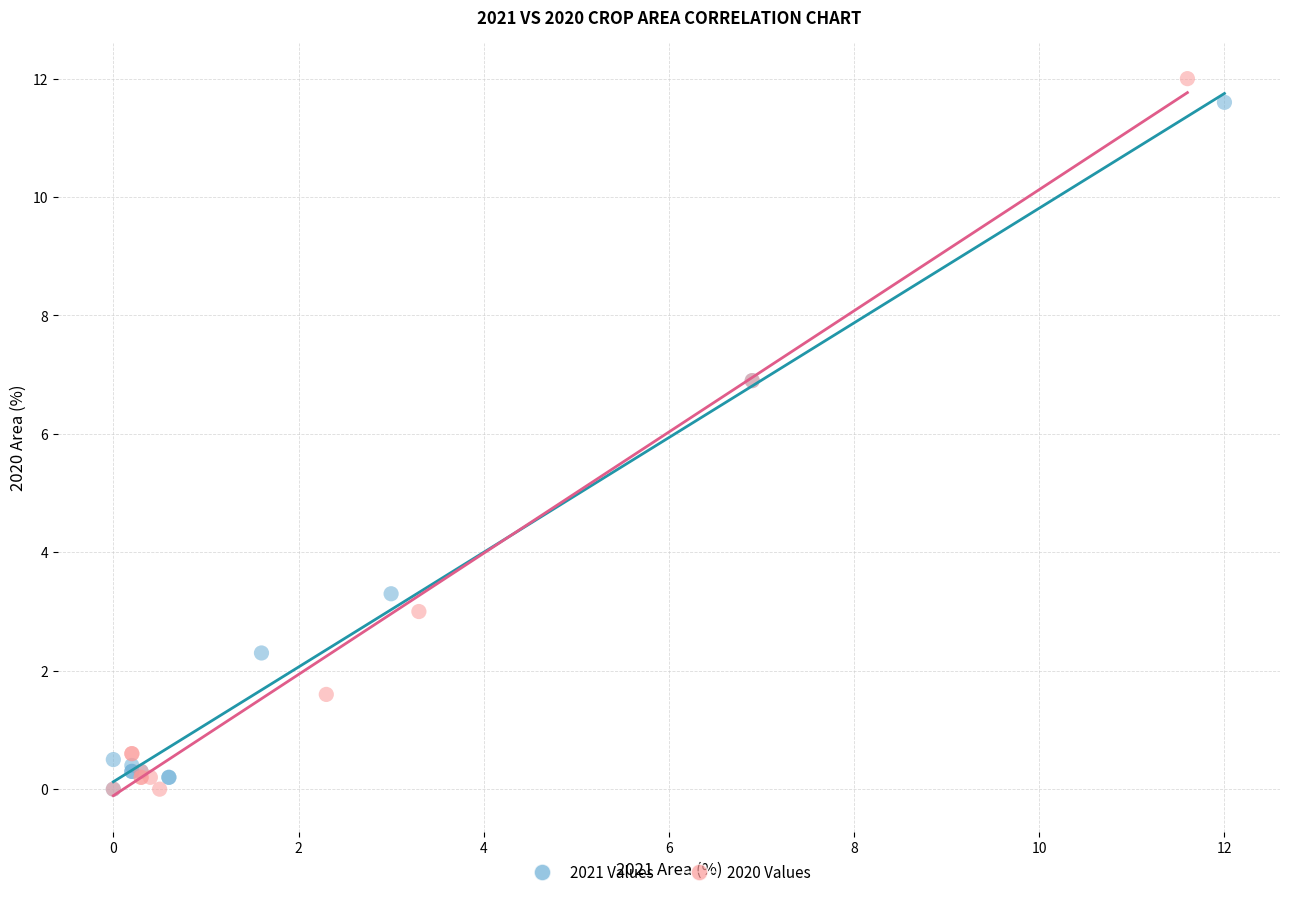

Which series has the widest spread of Y values?

2020 Values